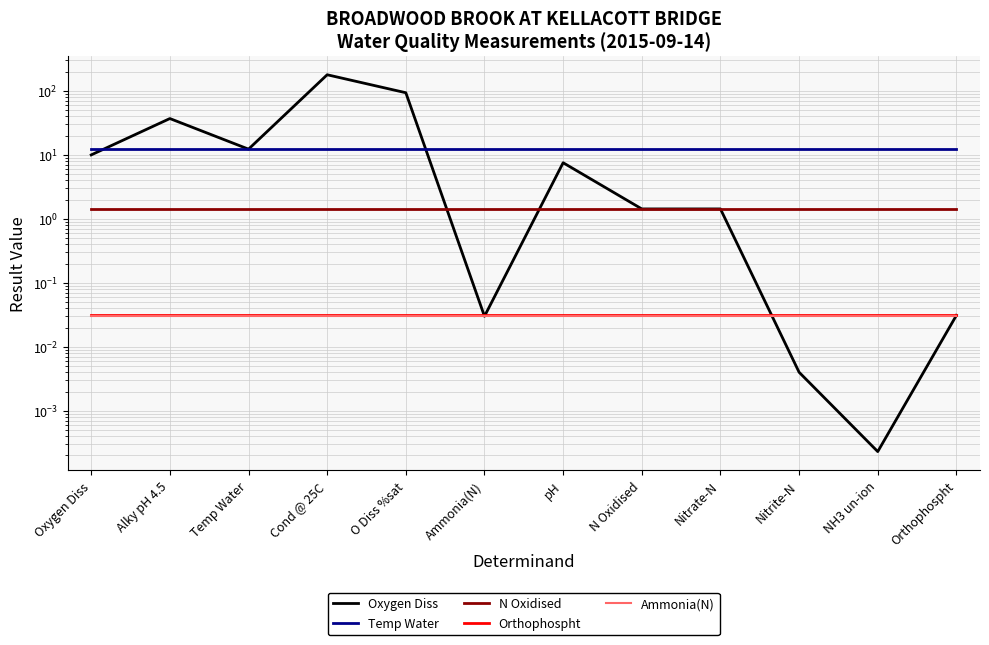

Which category has the highest value in the Oxygen Diss series?

Cond @ 25C